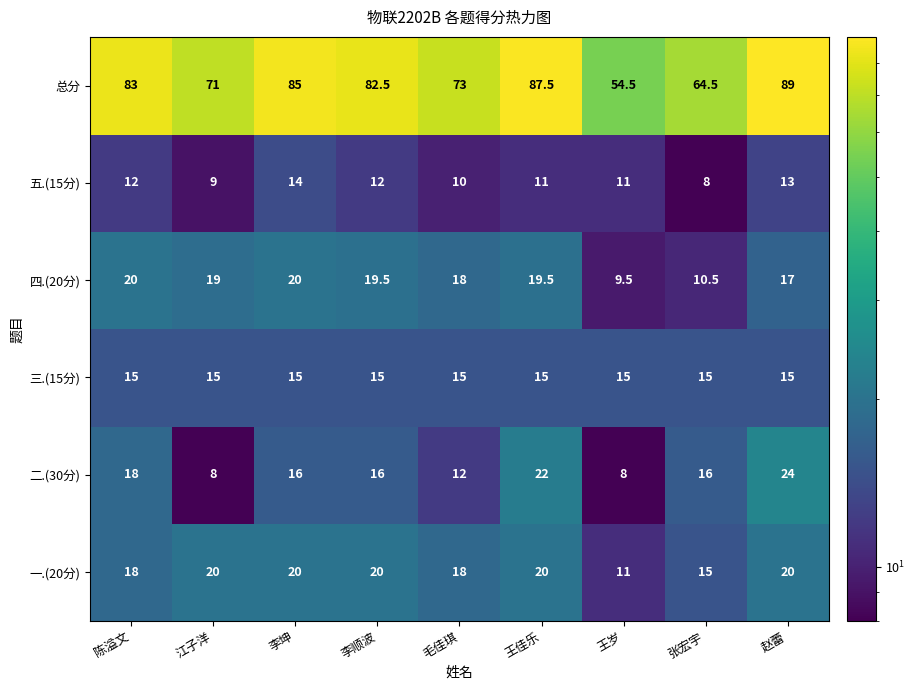

At which label is 一.(20分) closest to 15?

张宏宇